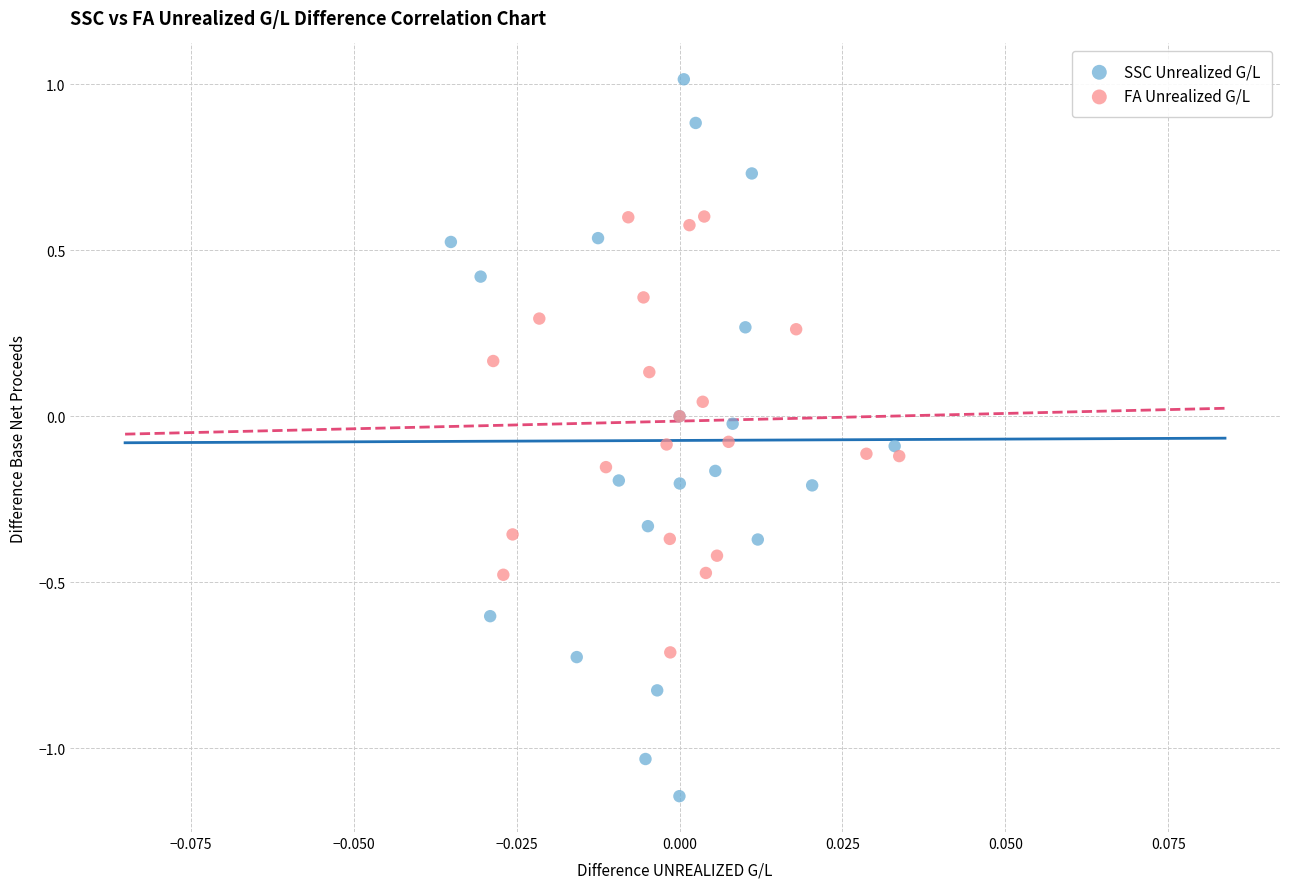

Which series contains the lowest Y value?

SSC Unrealized G/L